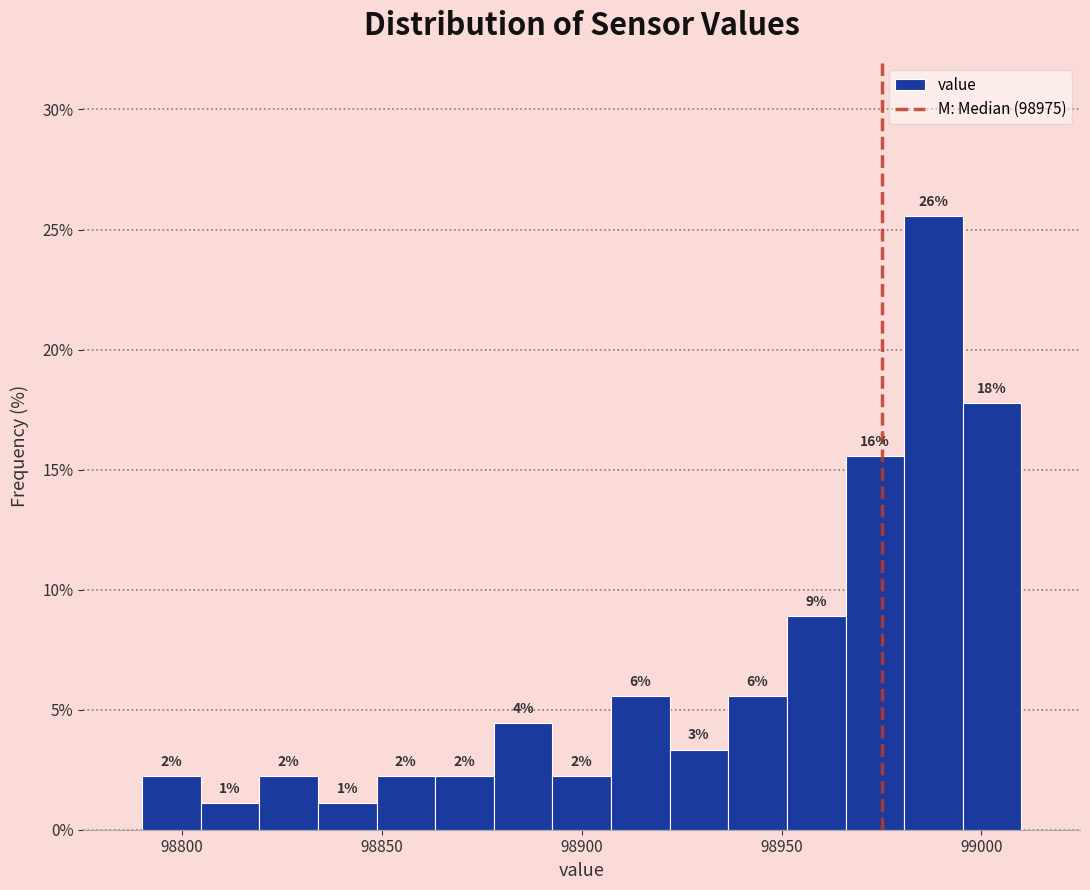

Around what value on the x-axis is the tallest bar? Give the approximate position of its centre, as read against the axis.

98990